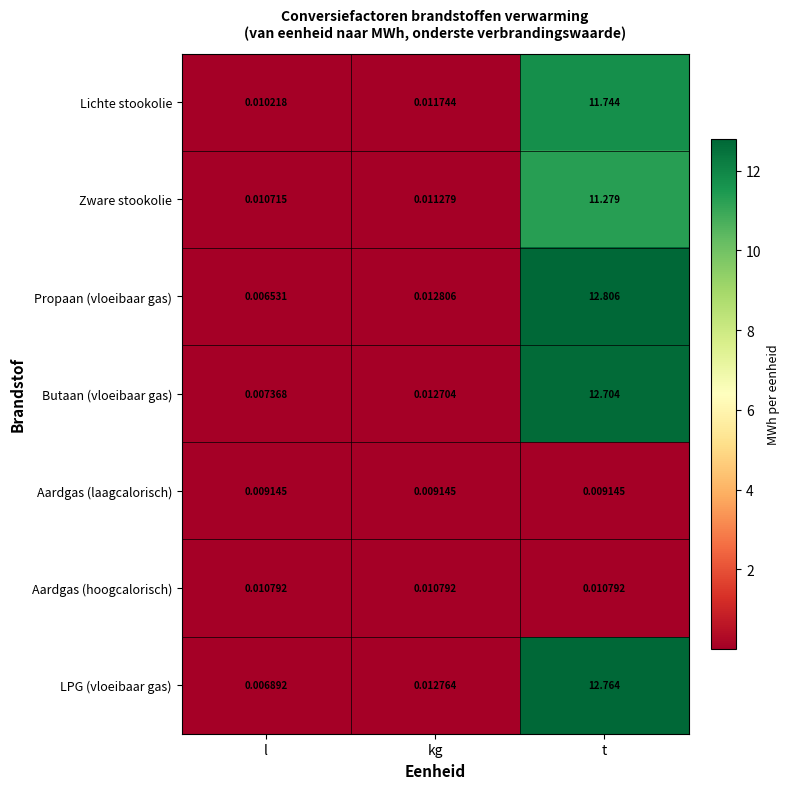

Is the value of Lichte stookolie at t greater than the value of LPG (vloeibaar gas) at kg?

Yes